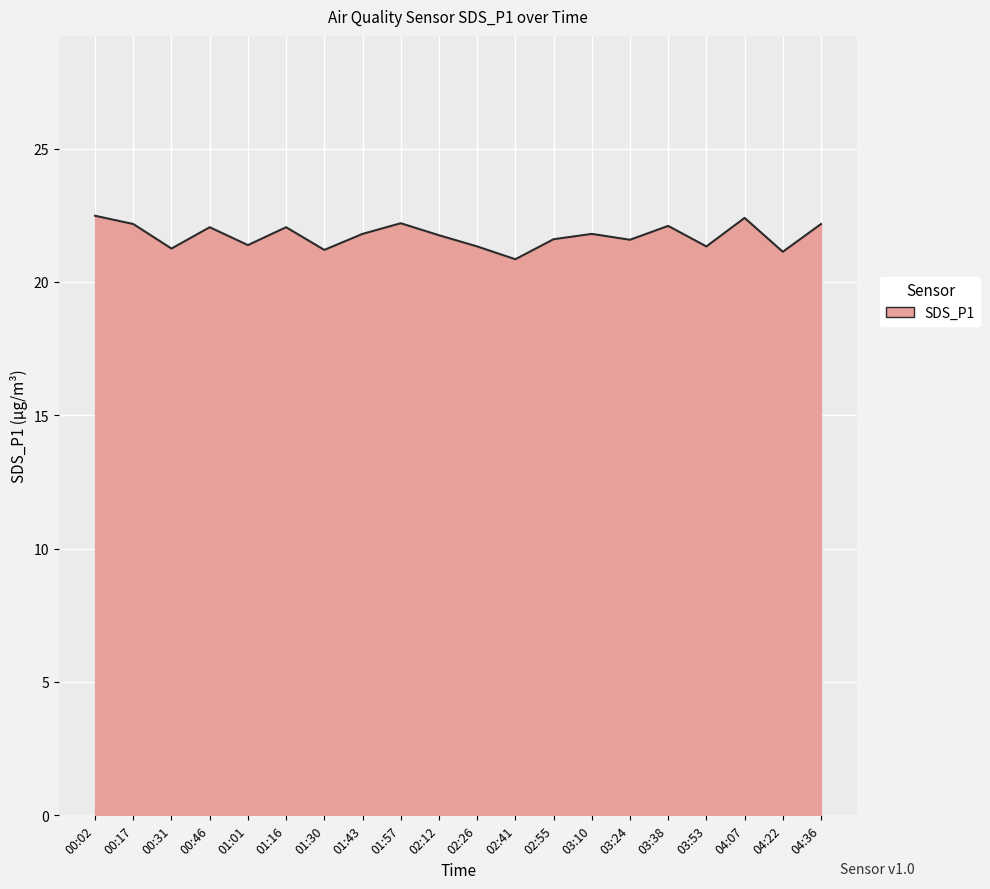

At which category does the data reach its first local peak?

00:46